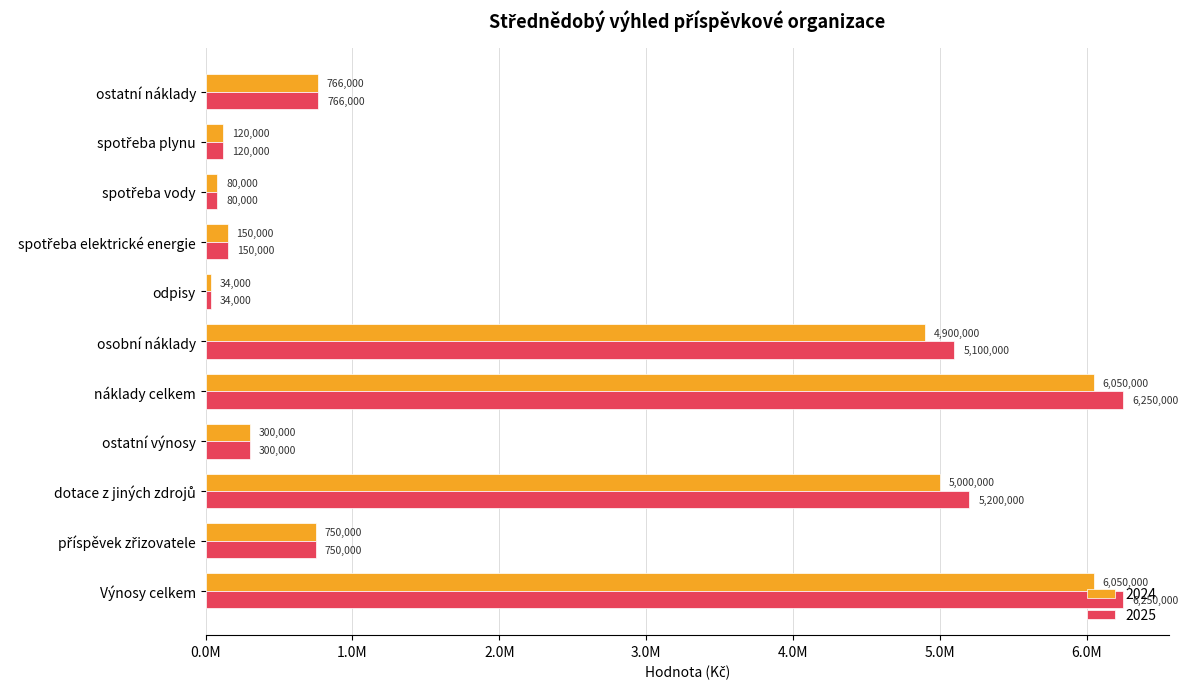

Between příspěvek zřizovatele and ostatní náklady, which series saw the biggest shift?

2024